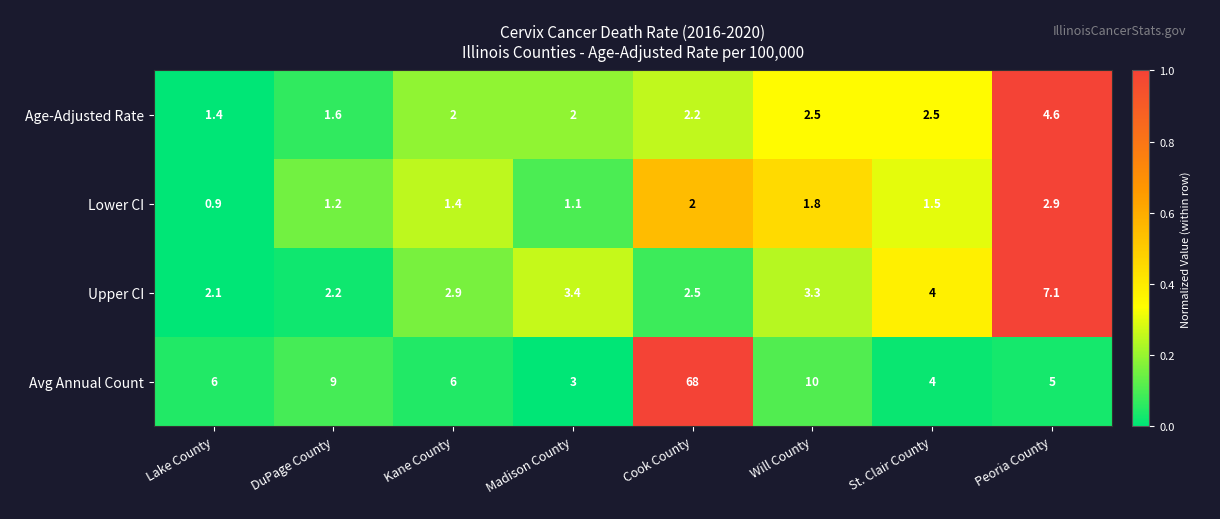

What is the difference between the maximum and minimum values in the Lower CI series?

2.0